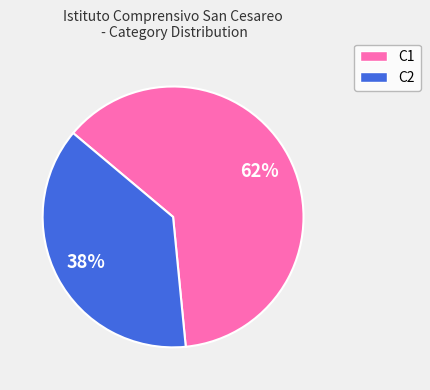

What percentage is the C1 slice, to the nearest percent?

62%